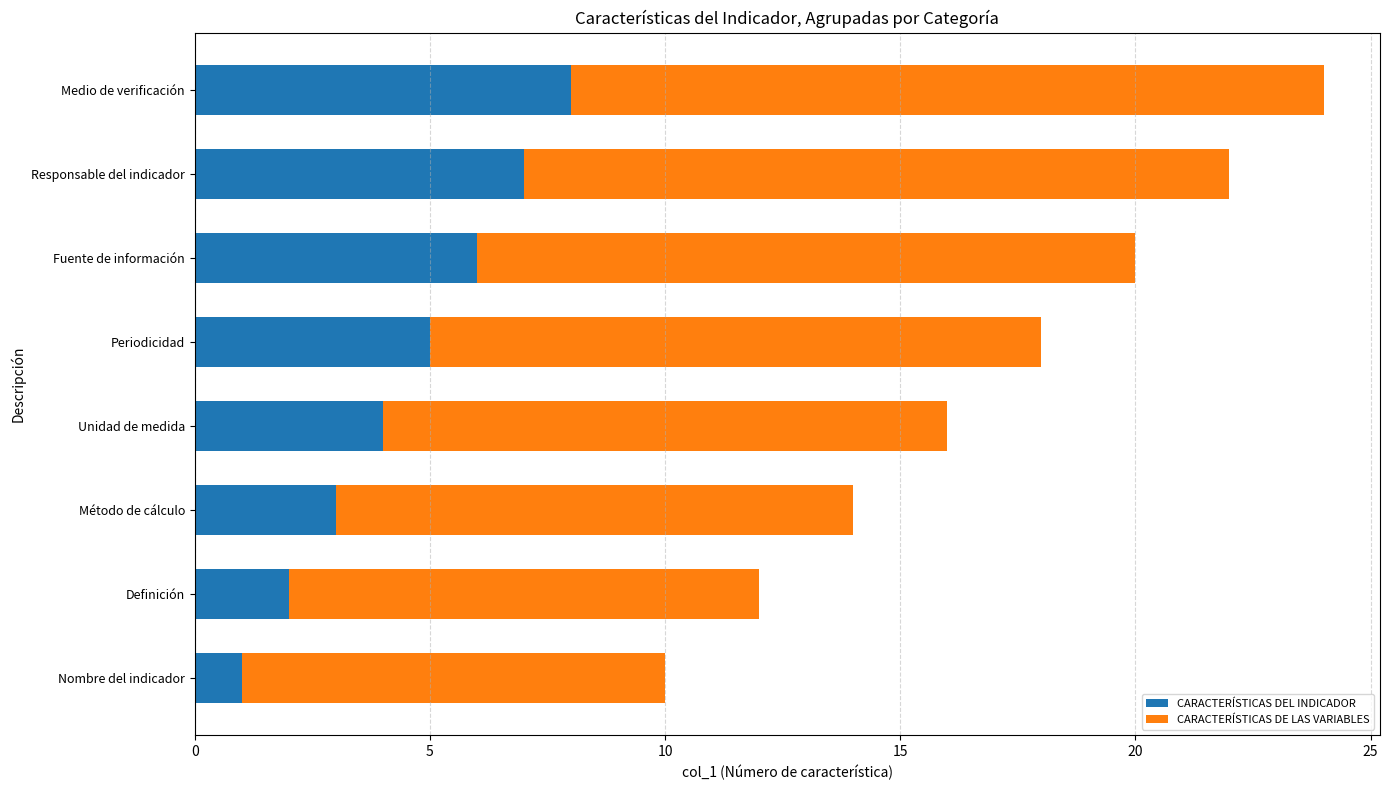

Which category has the lowest value in the CARACTERÍSTICAS DEL INDICADOR series?

Nombre del indicador